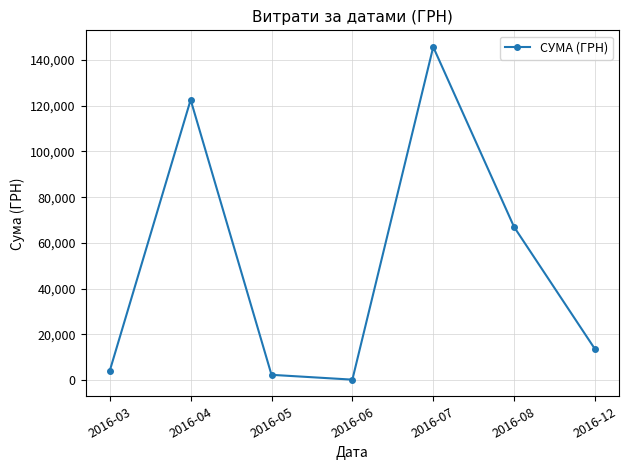

Is it true that the value at 2016-07 is 74102.5?

False